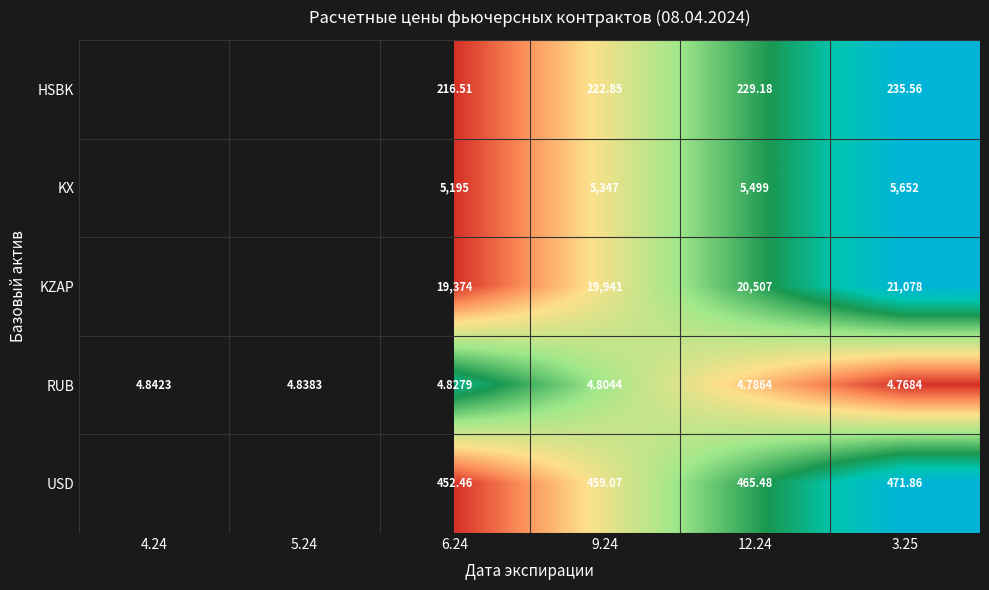

The value of HSBK at 3.25 is 0.3. True or false?

False